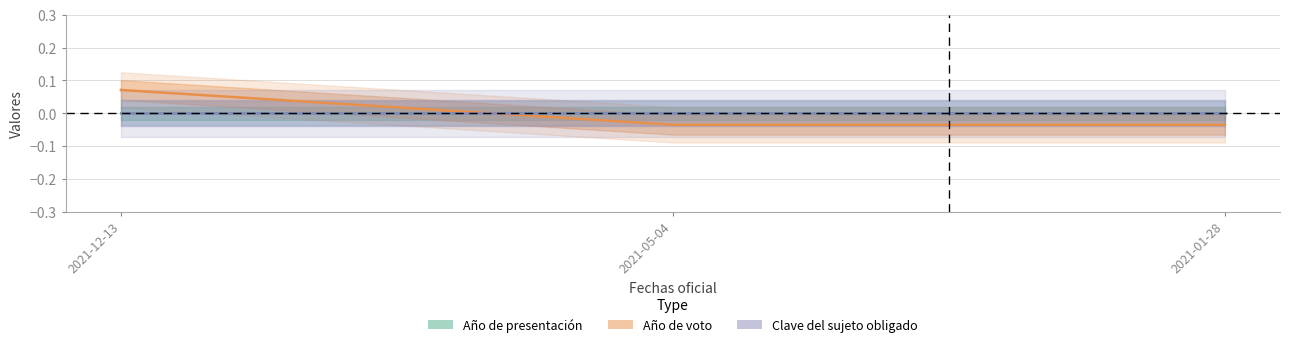

How many series are shown in this chart?

3